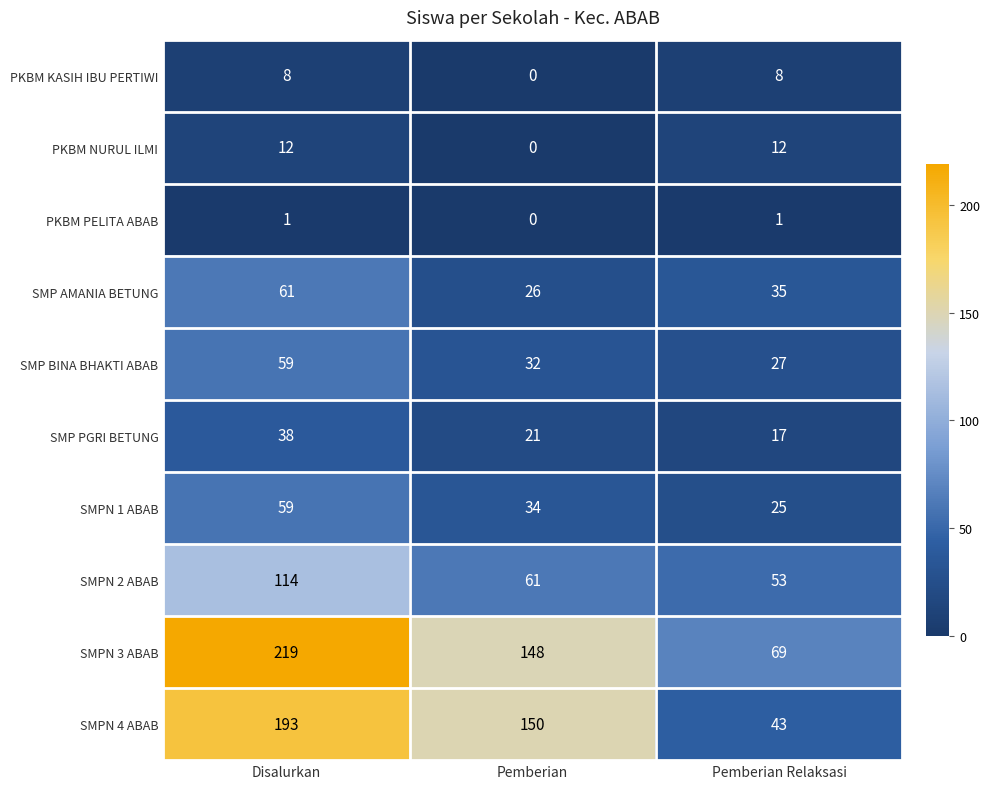

True or false: SMPN 1 ABAB has a value of 59 at Disalurkan.

True